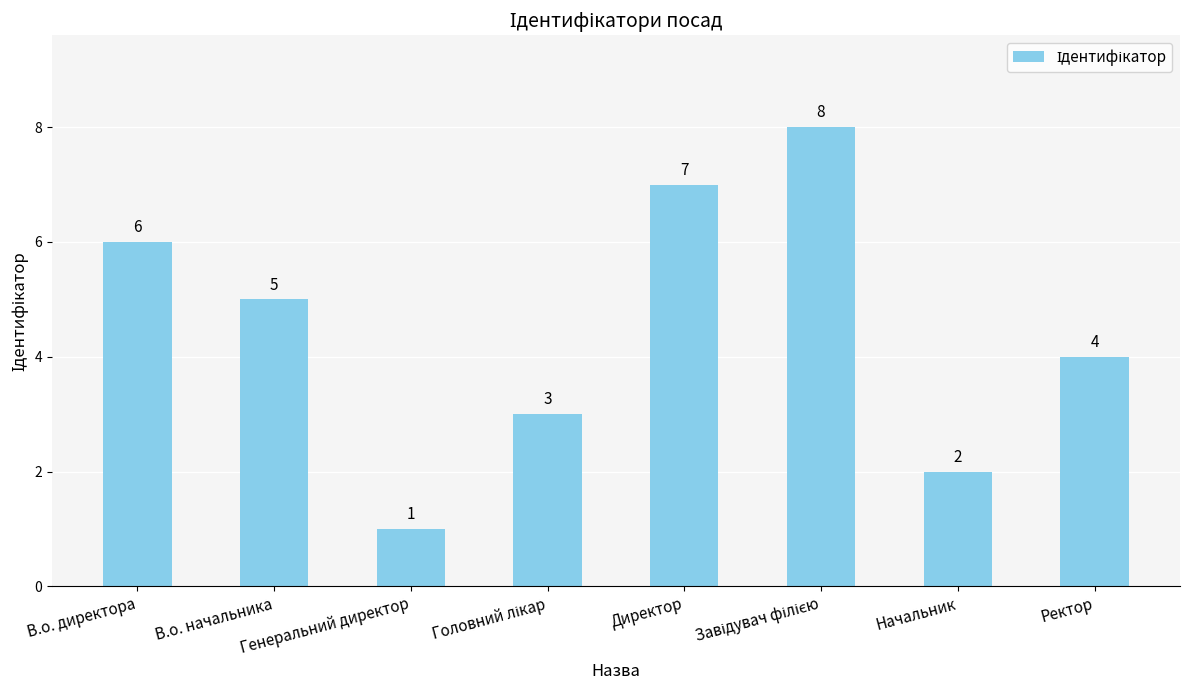

What is the value of the 6th bar from the left?

8